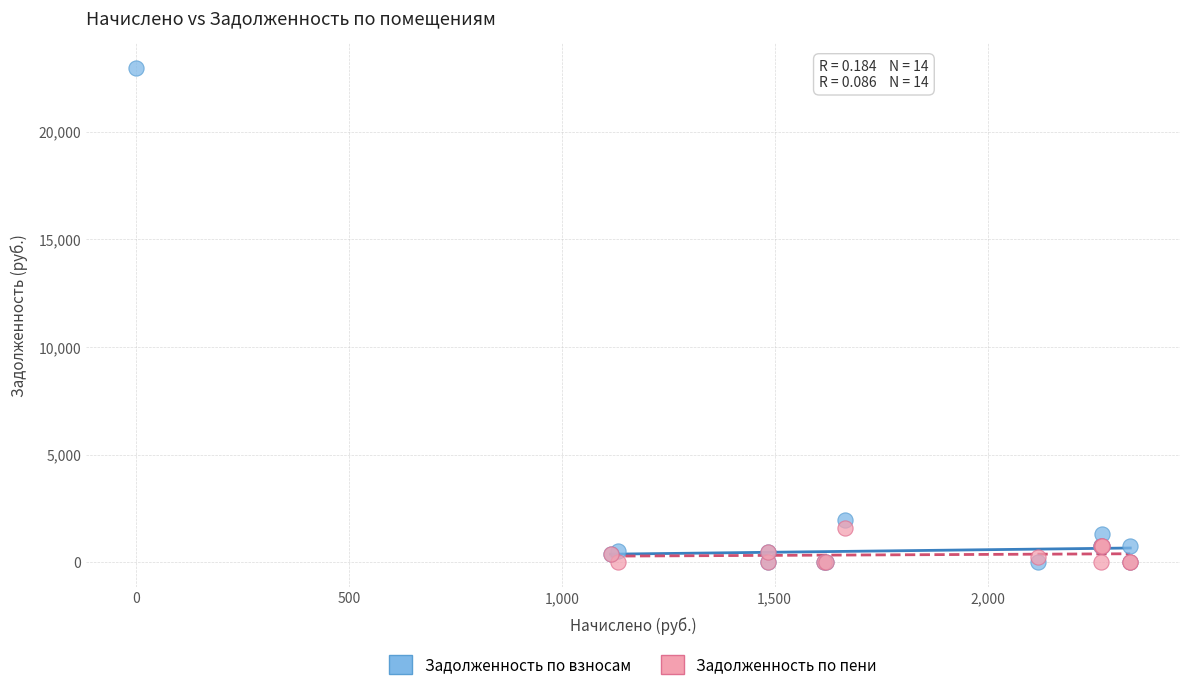

Which series contains the highest Y value?

Задолженность по взносам